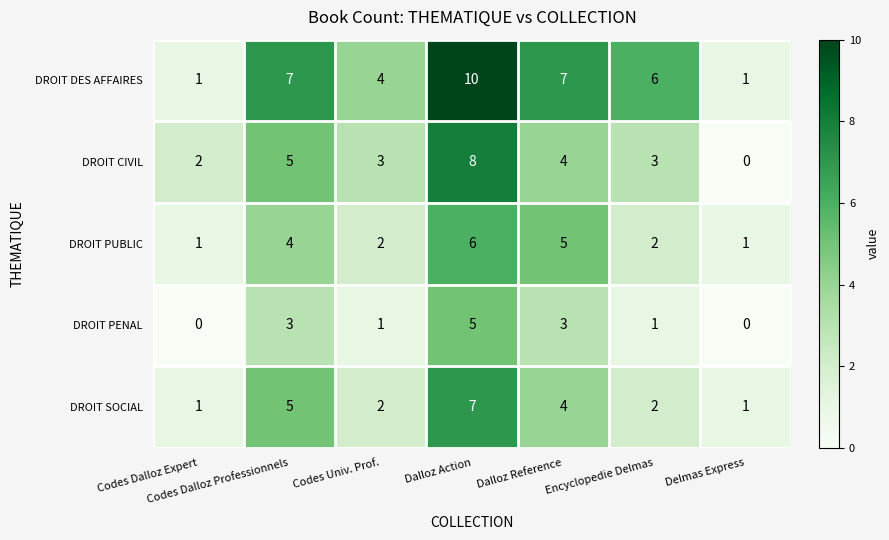

Is it true that DROIT PENAL equals 5 at Dalloz Action?

True